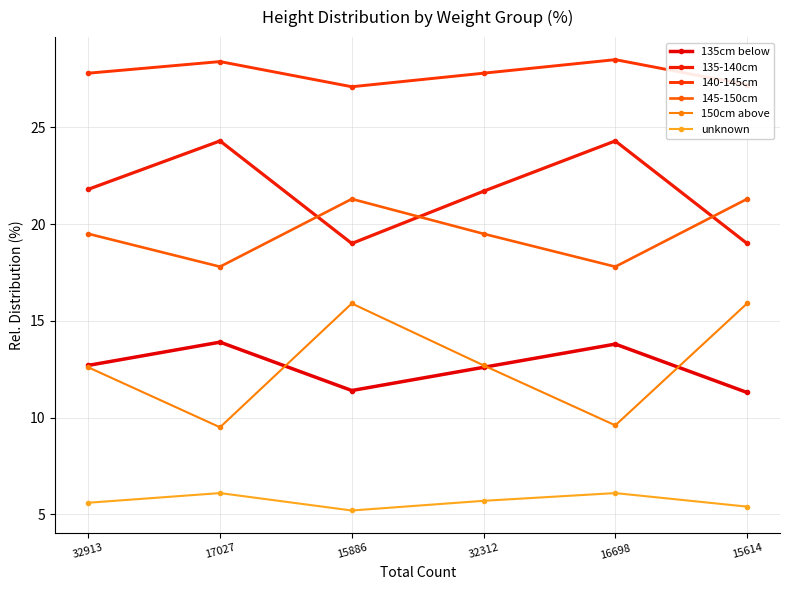

Which series has the largest total across all categories?

140-145cm